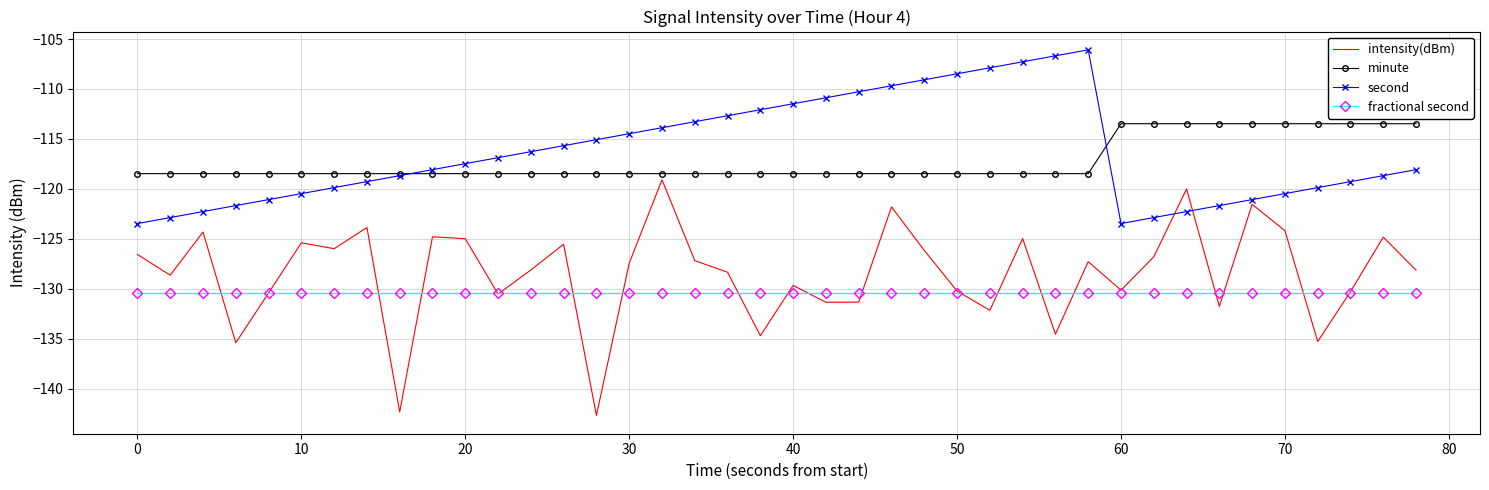

True or false: fractional second and second cross at least once.

False